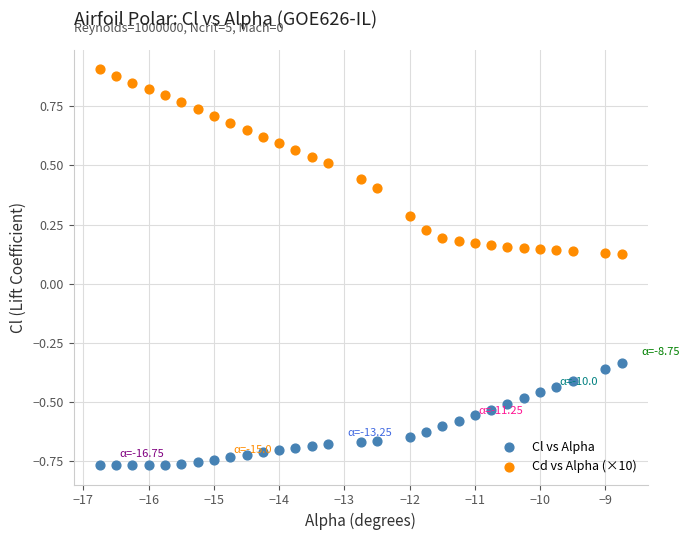

Which series has the widest spread of Y values?

Cd vs Alpha (×10)